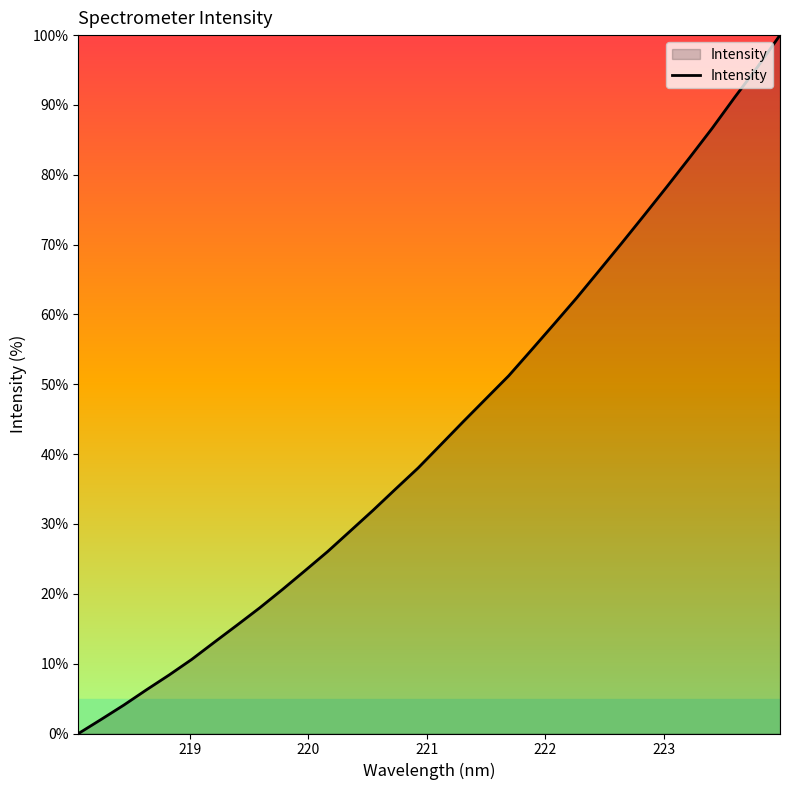

How many lines are shown in the chart?

1